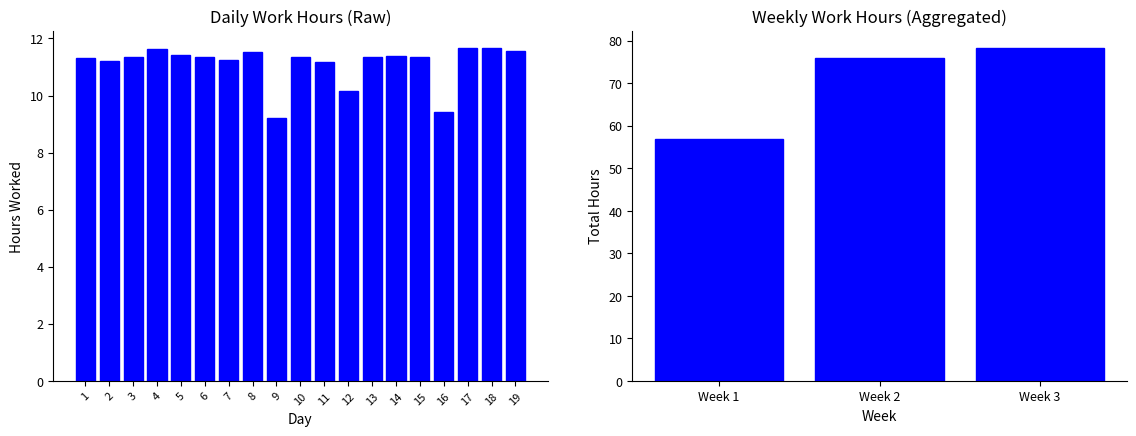

Between 5 and 3, which is larger?

5